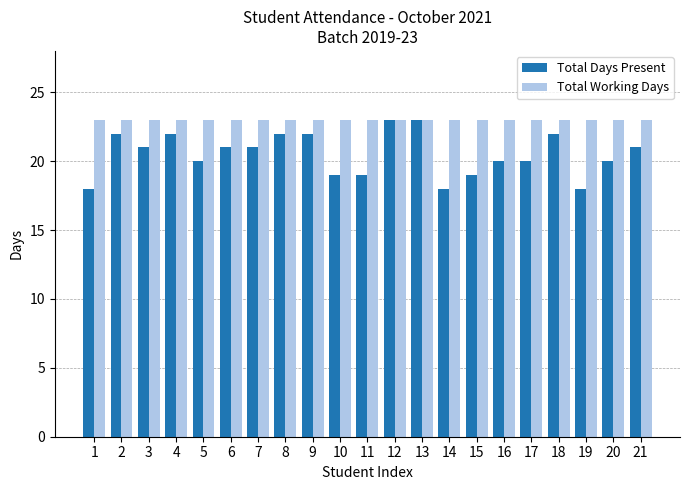

The value of Total Days Present at 5 is 20. True or false?

True